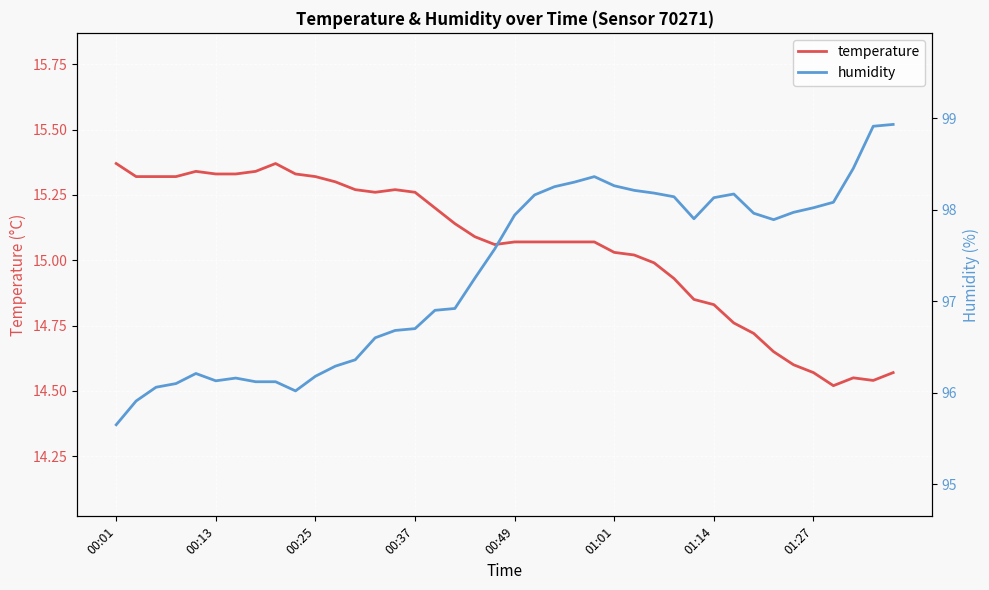

Is this an area chart (filled region under the line)?

No